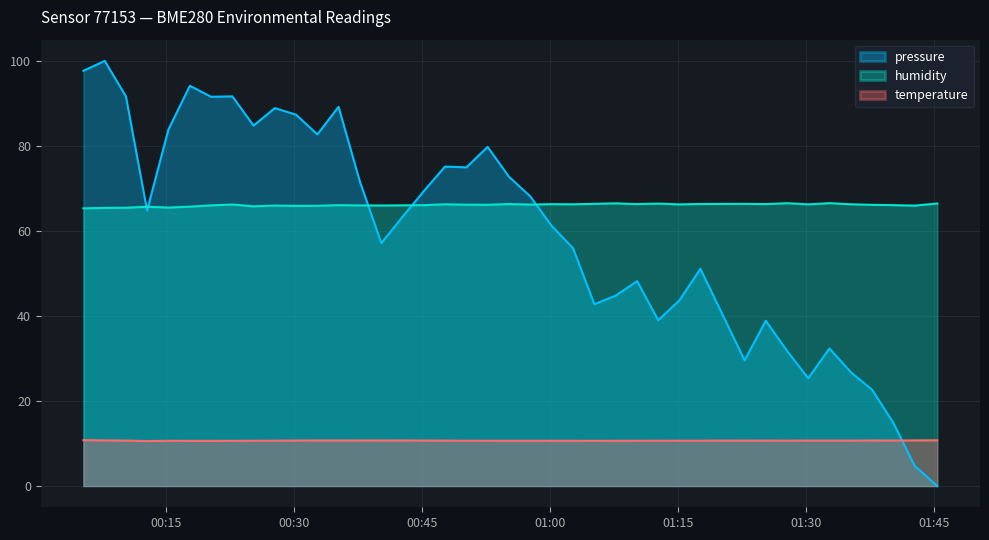

How many times do temperature and pressure cross each other?

1